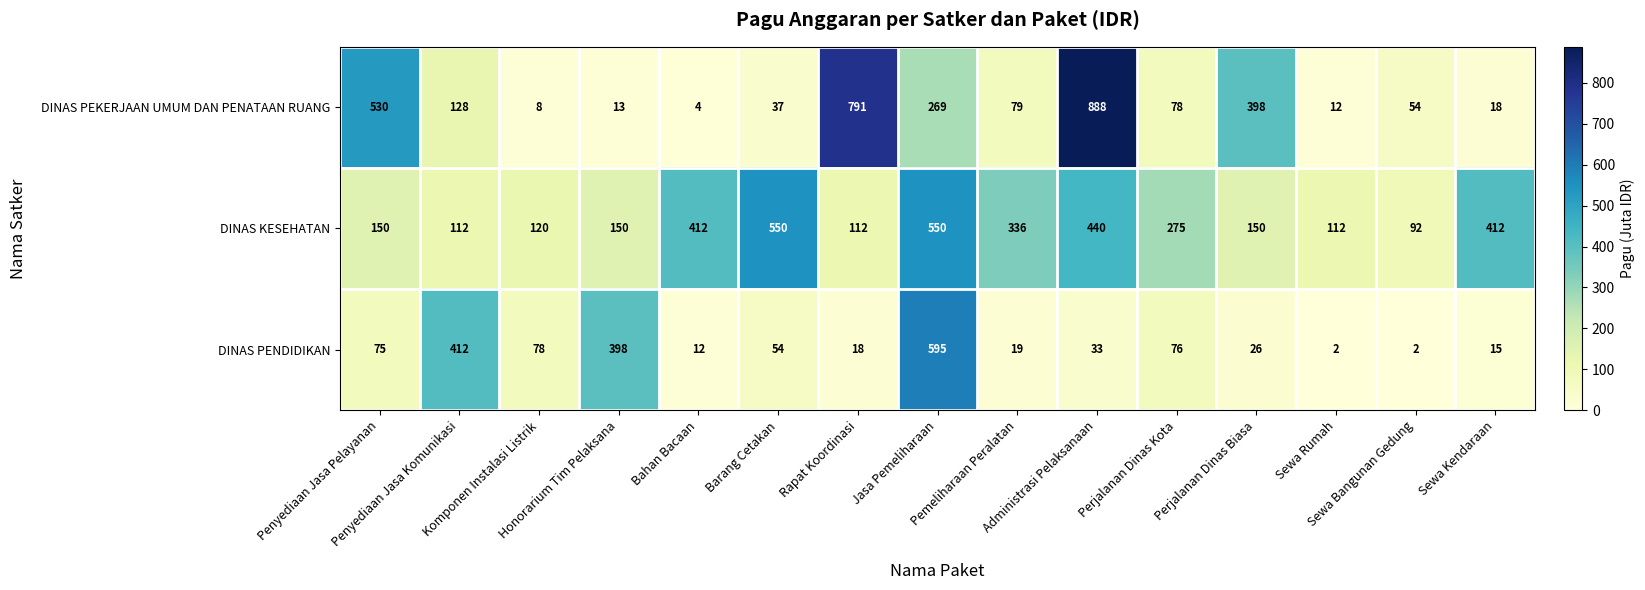

Which series has the largest range (max minus min)?

DINAS PEKERJAAN UMUM DAN PENATAAN RUANG